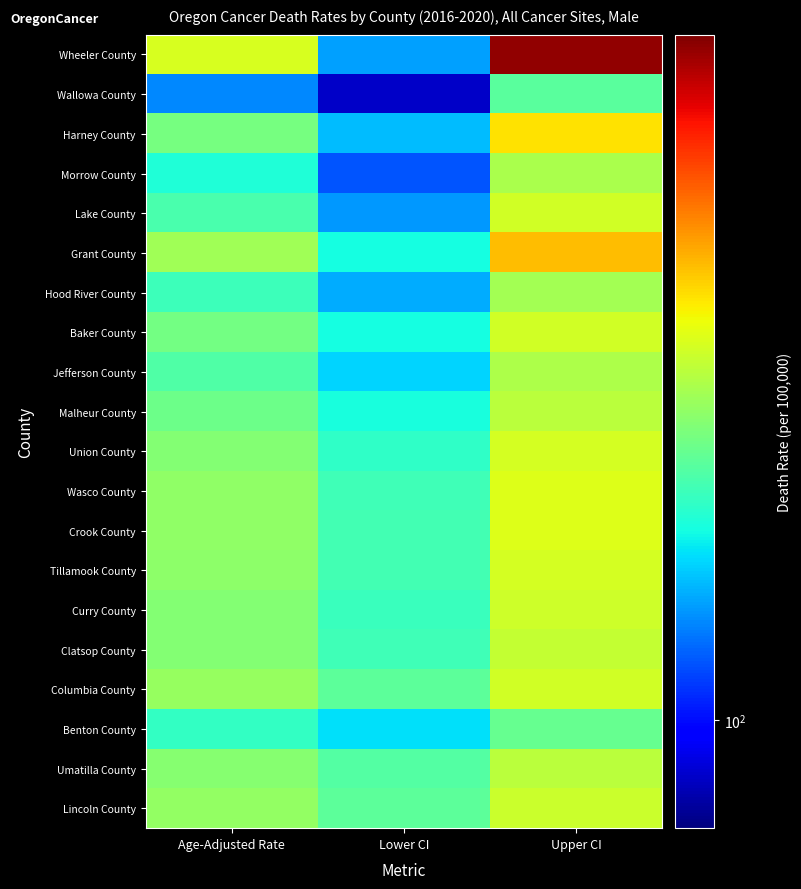

Reading right to left, transcribe all the data shown in this chart.

Wheeler County: Upper CI=399.2	Lower CI=127.0	Age-Adjusted Rate=217.3
Wallowa County: Upper CI=169.9	Lower CI=89.0	Age-Adjusted Rate=122.1
Harney County: Upper CI=239.4	Lower CI=133.1	Age-Adjusted Rate=179.4
Morrow County: Upper CI=199.2	Lower CI=112.6	Age-Adjusted Rate=151.1
Lake County: Upper CI=214.3	Lower CI=125.3	Age-Adjusted Rate=164.0
Grant County: Upper CI=255.3	Lower CI=148.0	Age-Adjusted Rate=194.5
Hood River County: Upper CI=196.4	Lower CI=129.5	Age-Adjusted Rate=160.3
Baker County: Upper CI=214.6	Lower CI=148.5	Age-Adjusted Rate=178.7
Jefferson County: Upper CI=199.5	Lower CI=138.1	Age-Adjusted Rate=166.6
Malheur County: Upper CI=205.6	Lower CI=149.5	Age-Adjusted Rate=175.8
Union County: Upper CI=215.2	Lower CI=156.0	Age-Adjusted Rate=183.7
Wasco County: Upper CI=220.0	Lower CI=161.3	Age-Adjusted Rate=188.7
Crook County: Upper CI=219.6	Lower CI=162.2	Age-Adjusted Rate=188.9
Tillamook County: Upper CI=215.5	Lower CI=162.2	Age-Adjusted Rate=187.1
Curry County: Upper CI=212.5	Lower CI=159.3	Age-Adjusted Rate=183.7
Clatsop County: Upper CI=209.5	Lower CI=160.6	Age-Adjusted Rate=183.7
Columbia County: Upper CI=214.2	Lower CI=170.7	Age-Adjusted Rate=191.5
Benton County: Upper CI=173.9	Lower CI=141.1	Age-Adjusted Rate=156.8
Umatilla County: Upper CI=204.7	Lower CI=167.2	Age-Adjusted Rate=185.2
Lincoln County: Upper CI=211.4	Lower CI=170.5	Age-Adjusted Rate=190.0